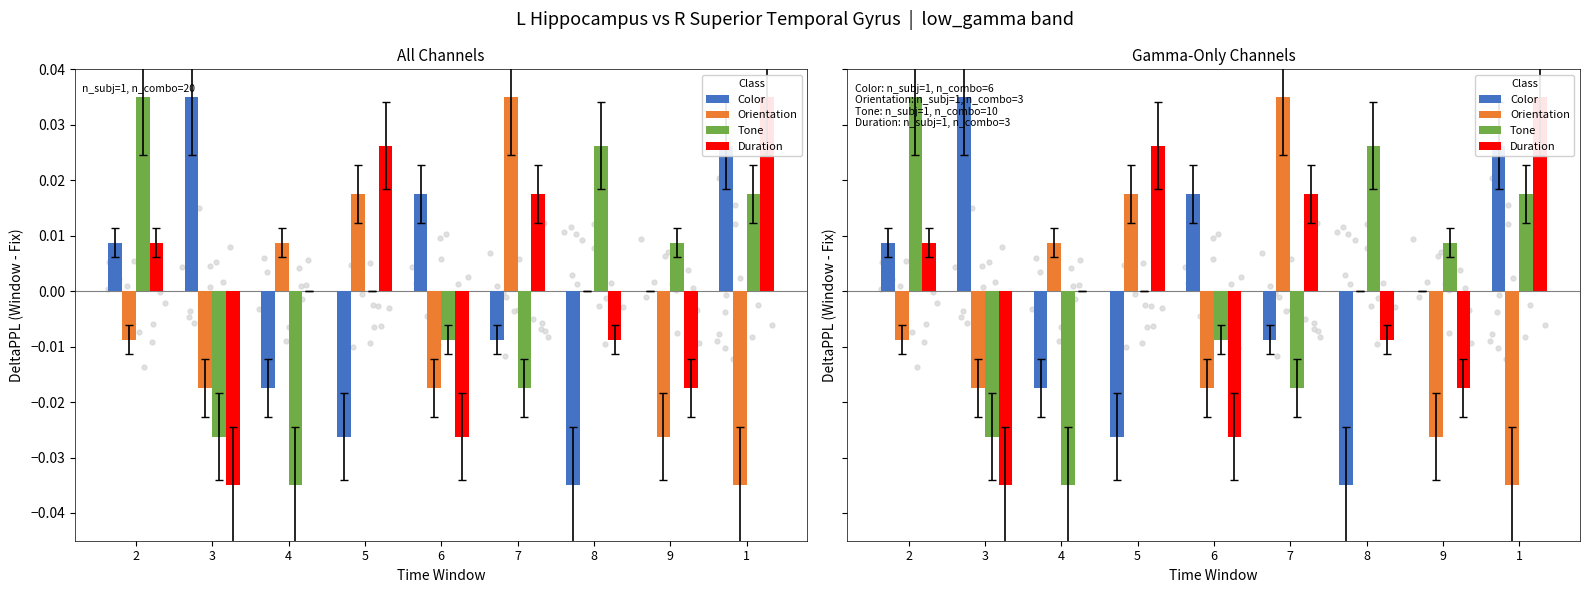

Which series reaches the maximum Y coordinate?

Color